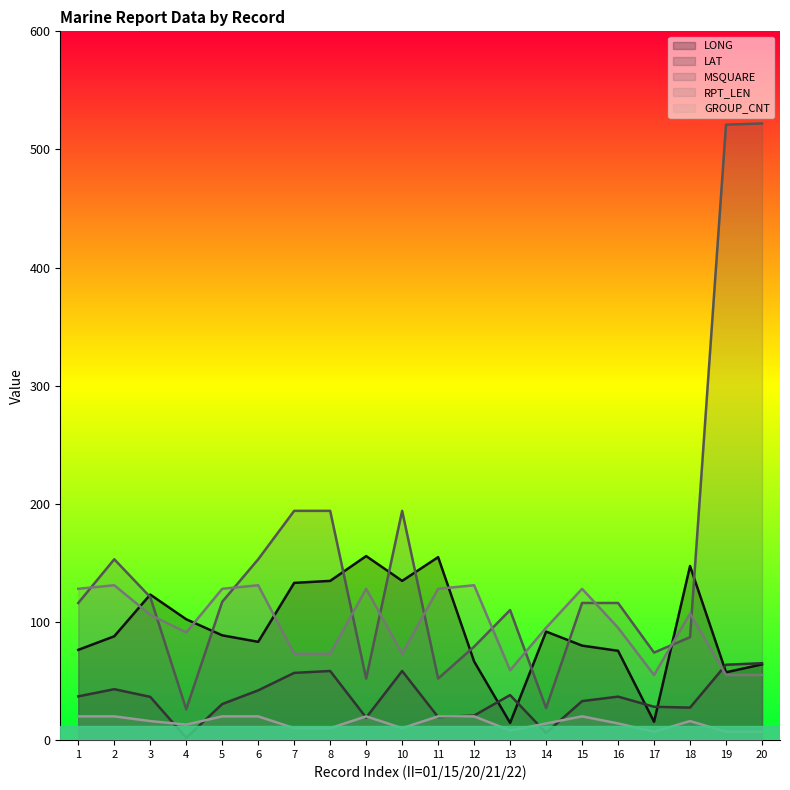

At which category does GROUP_CNT reach its first local valley?

4